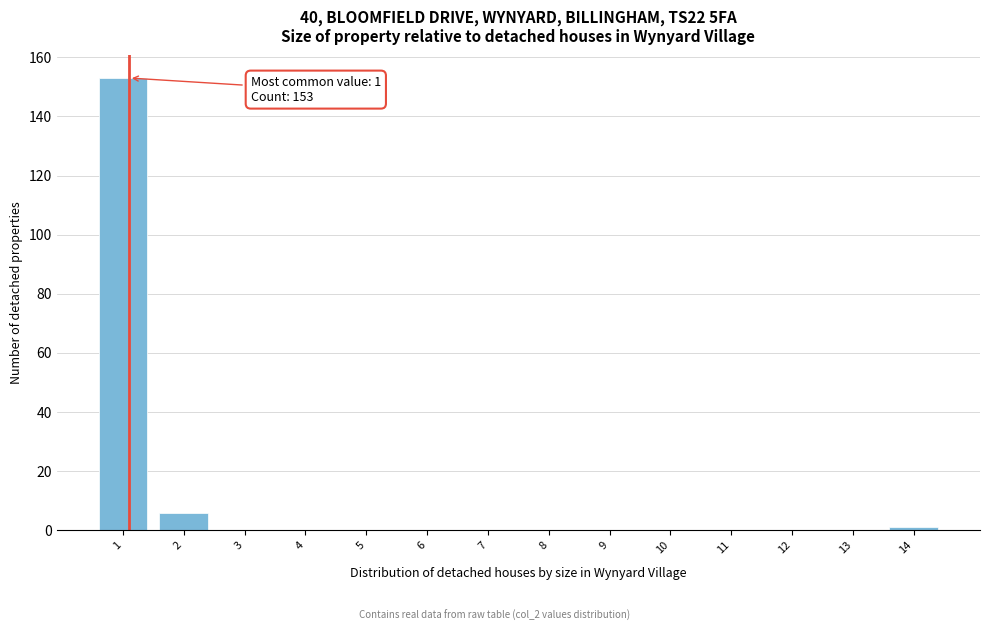

Reading left to right, list all the values displayed in this chart.

1=153	2=6	3=0	4=0	5=0	6=0	7=0	8=0	9=0	10=0	11=0	12=0	13=0	14=1